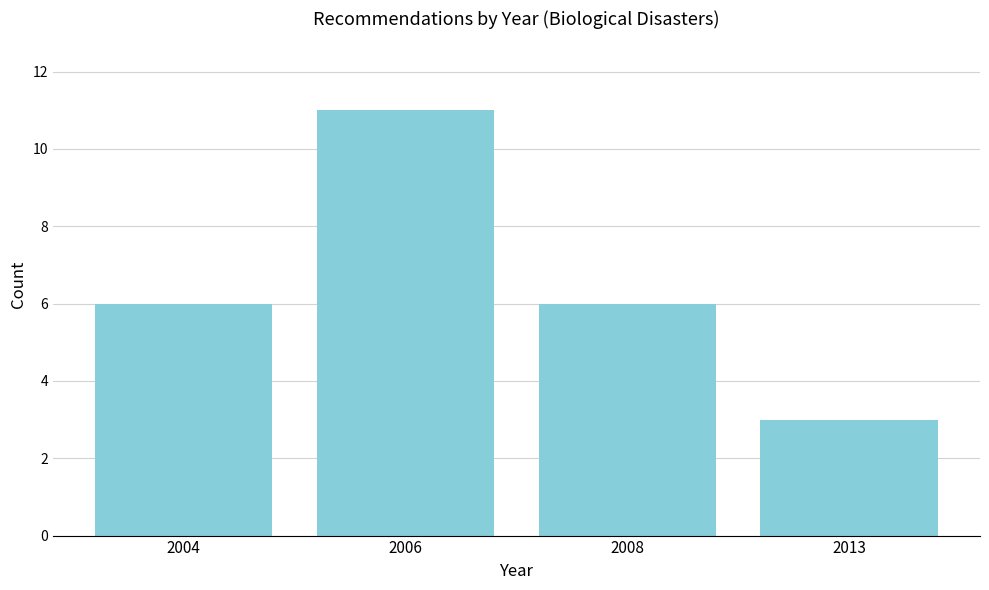

Reading left to right, what are all the values shown in this chart?

6	11	6	3